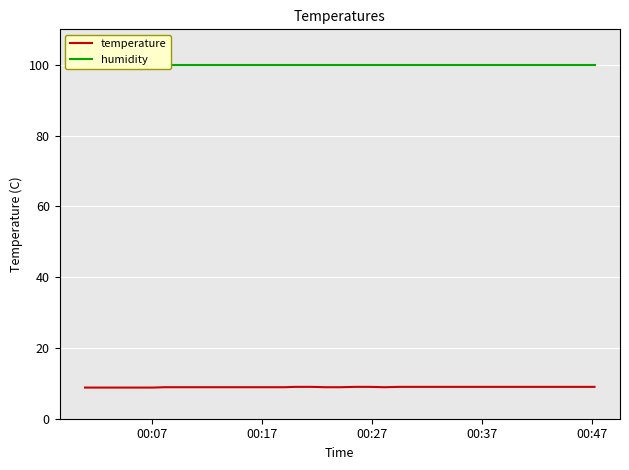

What is the minimum value for temperature?

8.8